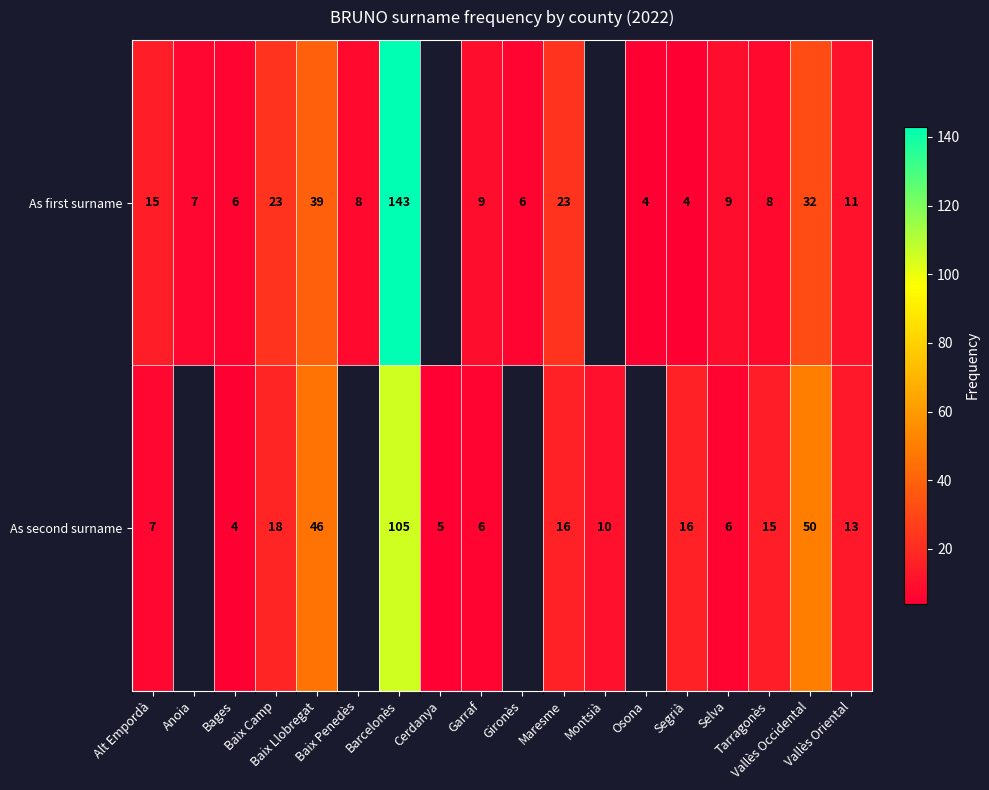

Between Cerdanya and Vallès Occidental, which series saw the biggest shift?

As second surname